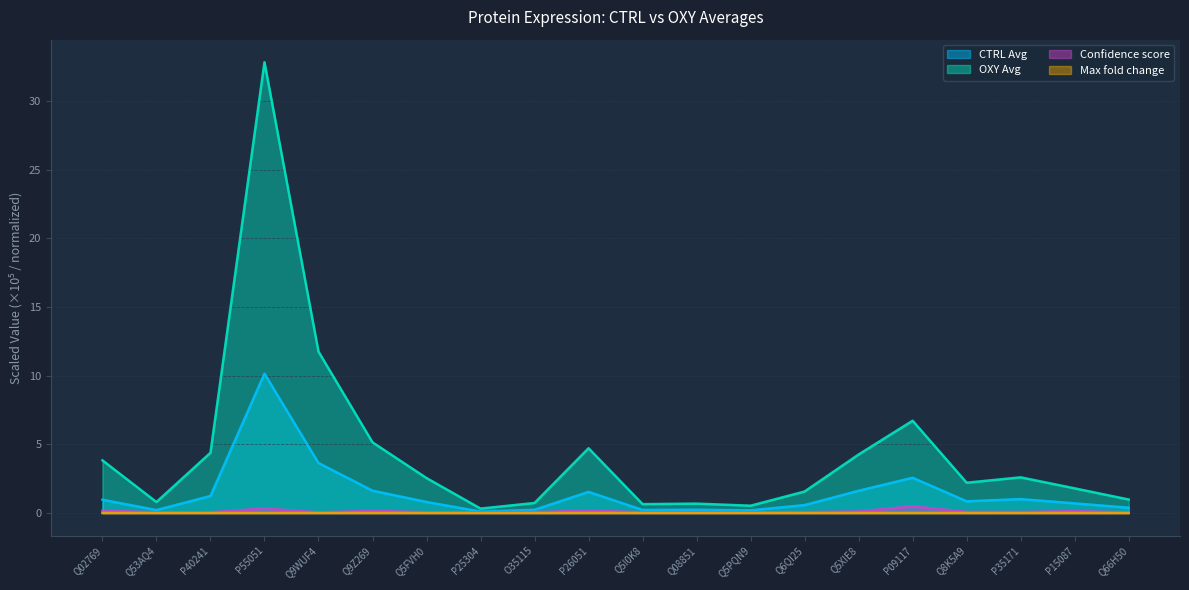

True or false: OXY Avg has a value of 5.1 at Q9Z269.

True